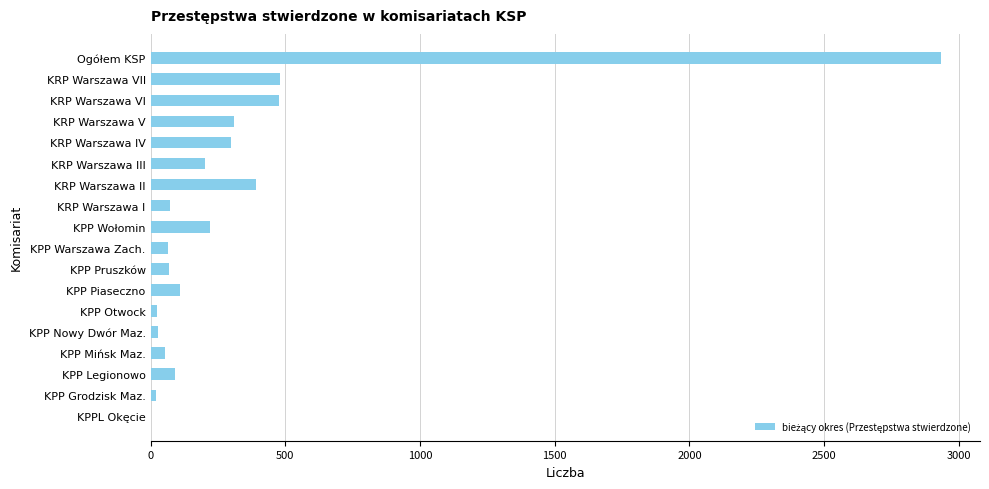

What is the ratio of the value at Ogółem KSP to the value at KRP Warszawa I?

39.6